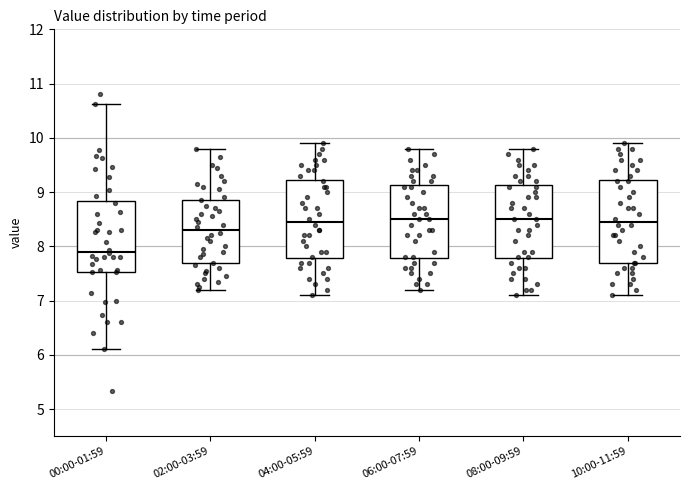

Where is the upper edge of the box for 06:00-07:59 on the y-axis? The values are not printed on the chart, so give them approximately, as read against the axis.

9.1